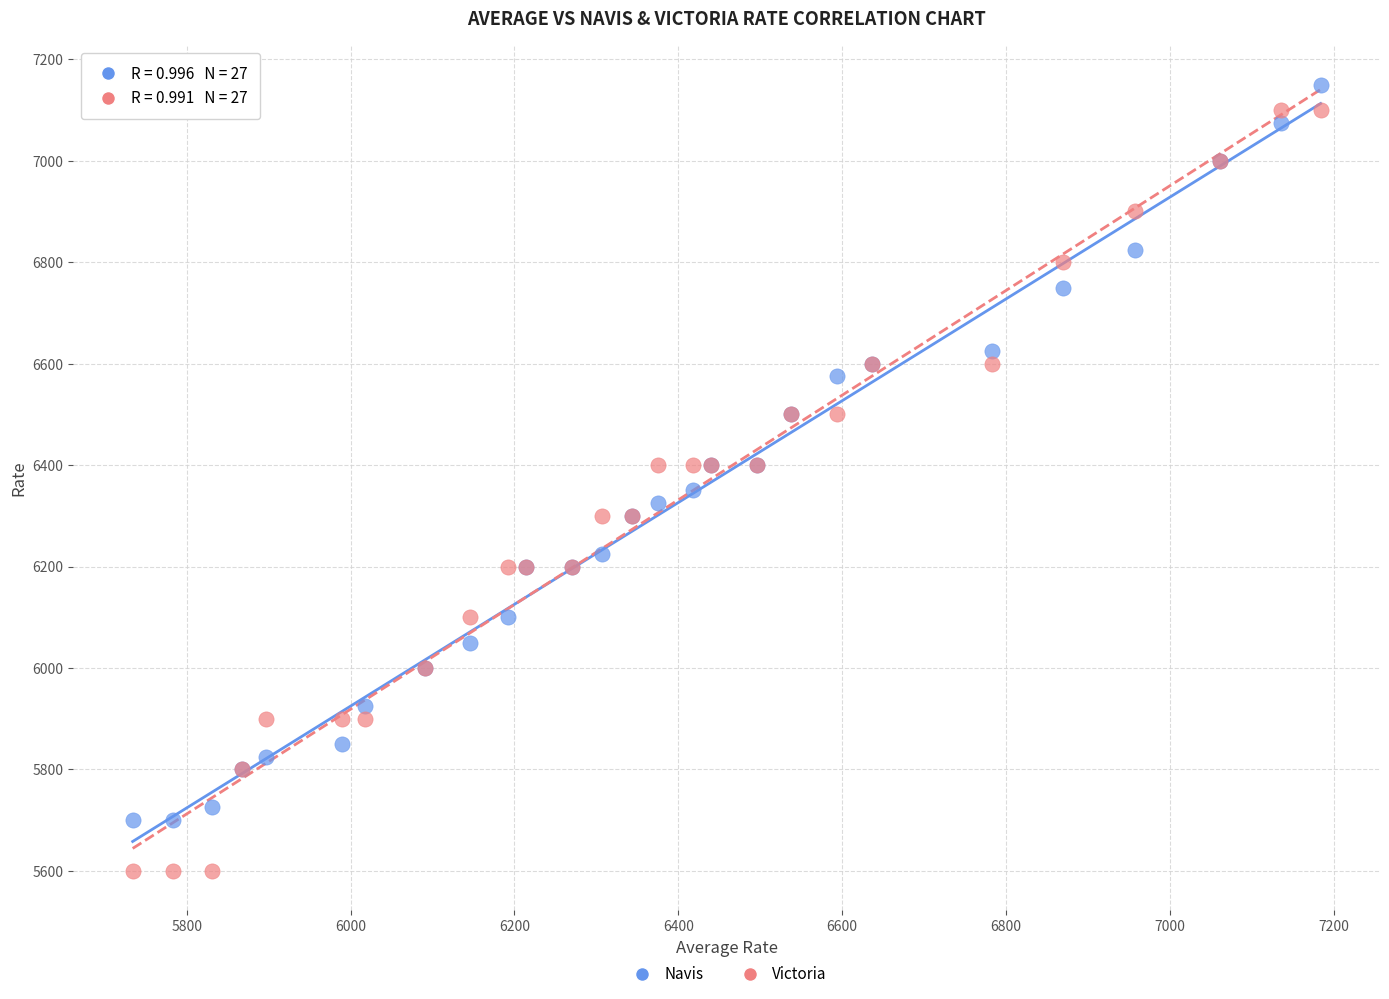

Which series contains the highest Y value?

Navis